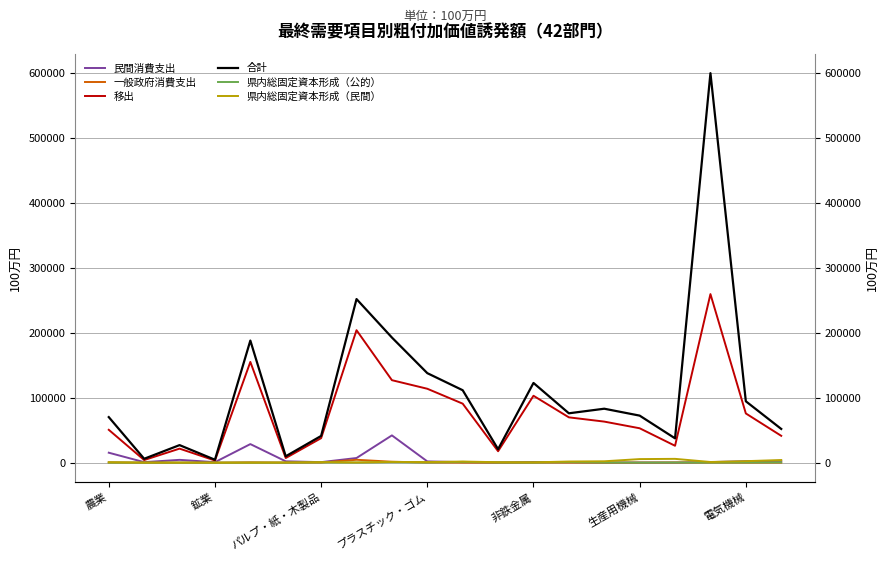

Between 非鉄金属 and 鉱業, which is larger?

非鉄金属